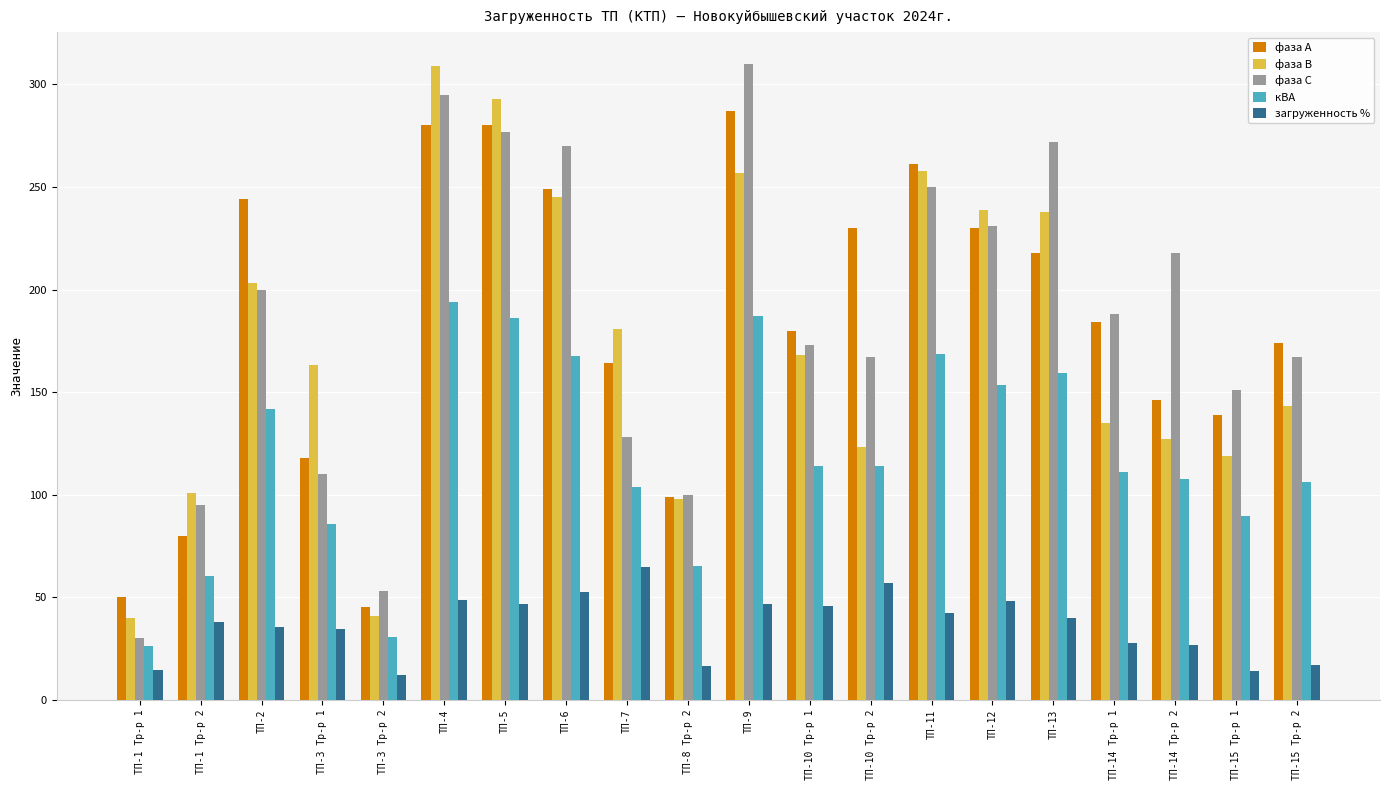

What position from the right is ТП-13?

5